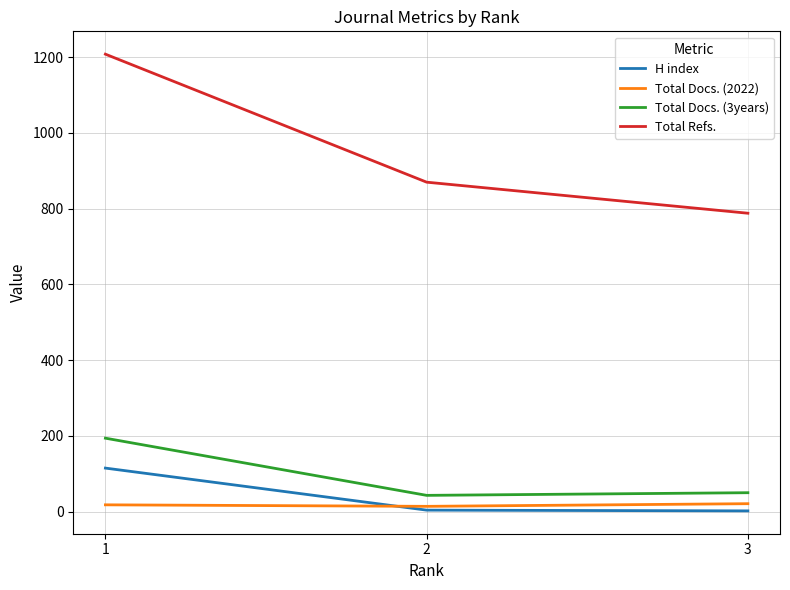

Which series has the largest range (max minus min)?

Total Refs.